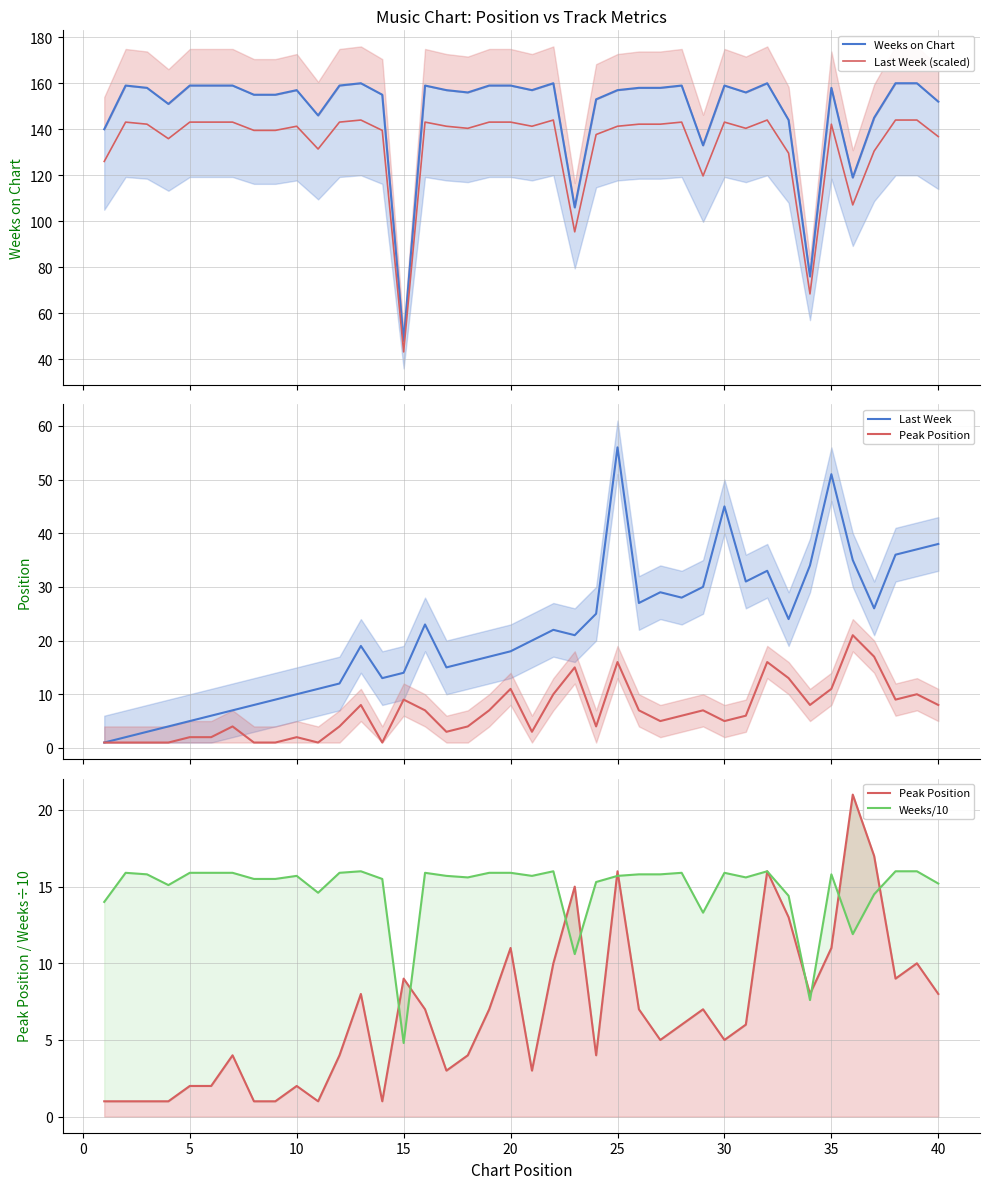

Reading right to left, extract all data points from this chart.

Weeks on Chart: 152.0	160.0	160.0	145.0	119.0	158.0	76.0	144.0	160.0	156.0	159.0	133.0	159.0	158.0	158.0	157.0	153.0	106.0	160.0	157.0	159.0	159.0	156.0	157.0	159.0	48.0	155.0	160.0	159.0	146.0	157.0	155.0	155.0	159.0	159.0	159.0	151.0	158.0	159.0	140.0
Last Week (scaled): 136.8	144.0	144.0	130.5	107.1	142.2	68.4	129.6	144.0	140.4	143.1	119.7	143.1	142.2	142.2	141.3	137.7	95.4	144.0	141.3	143.1	143.1	140.4	141.3	143.1	43.2	139.5	144.0	143.1	131.4	141.3	139.5	139.5	143.1	143.1	143.1	135.9	142.2	143.1	126.0
Last Week: 38.0	37.0	36.0	26.0	35.0	51.0	34.0	24.0	33.0	31.0	45.0	30.0	28.0	29.0	27.0	56.0	25.0	21.0	22.0	20.0	18.0	17.0	16.0	15.0	23.0	14.0	13.0	19.0	12.0	11.0	10.0	9.0	8.0	7.0	6.0	5.0	4.0	3.0	2.0	1.0
Peak Position: 8.0	10.0	9.0	17.0	21.0	11.0	8.0	13.0	16.0	6.0	5.0	7.0	6.0	5.0	7.0	16.0	4.0	15.0	10.0	3.0	11.0	7.0	4.0	3.0	7.0	9.0	1.0	8.0	4.0	1.0	2.0	1.0	1.0	4.0	2.0	2.0	1.0	1.0	1.0	1.0
Weeks/10: 15.2	16.0	16.0	14.5	11.9	15.8	7.6	14.4	16.0	15.6	15.9	13.3	15.9	15.8	15.8	15.7	15.3	10.6	16.0	15.7	15.9	15.9	15.6	15.7	15.9	4.8	15.5	16.0	15.9	14.6	15.7	15.5	15.5	15.9	15.9	15.9	15.1	15.8	15.9	14.0